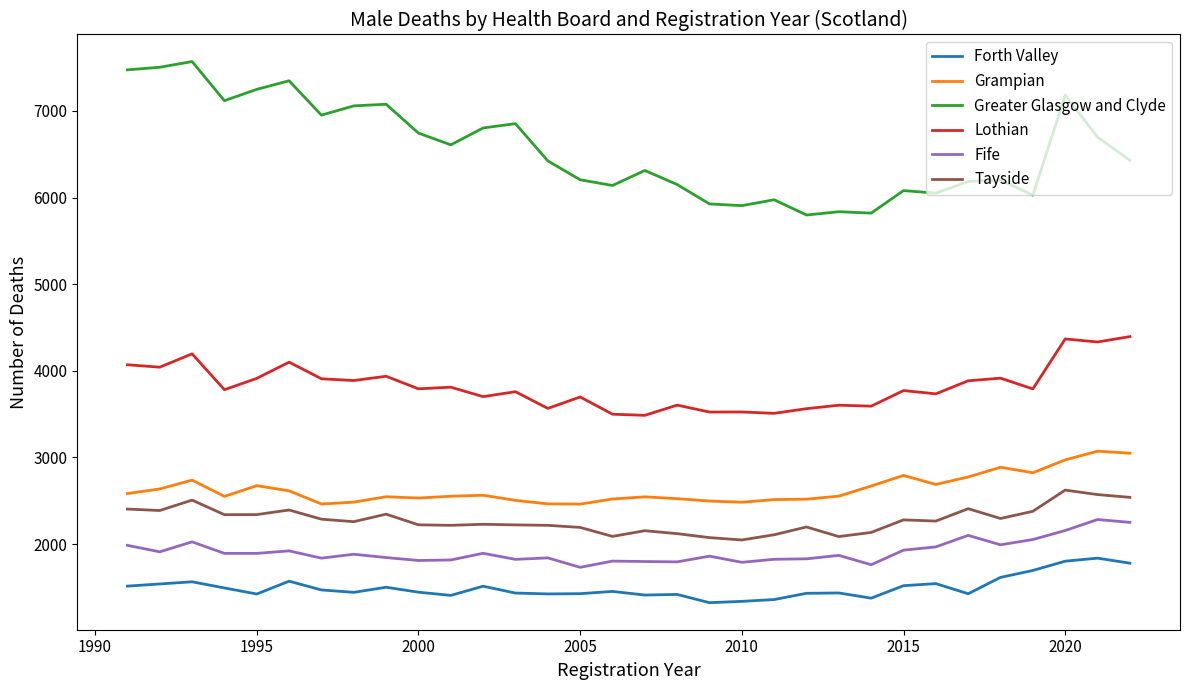

Rank the series by their maximum value, from lowest to highest.

Forth Valley, Fife, Tayside, Grampian, Lothian, Greater Glasgow and Clyde